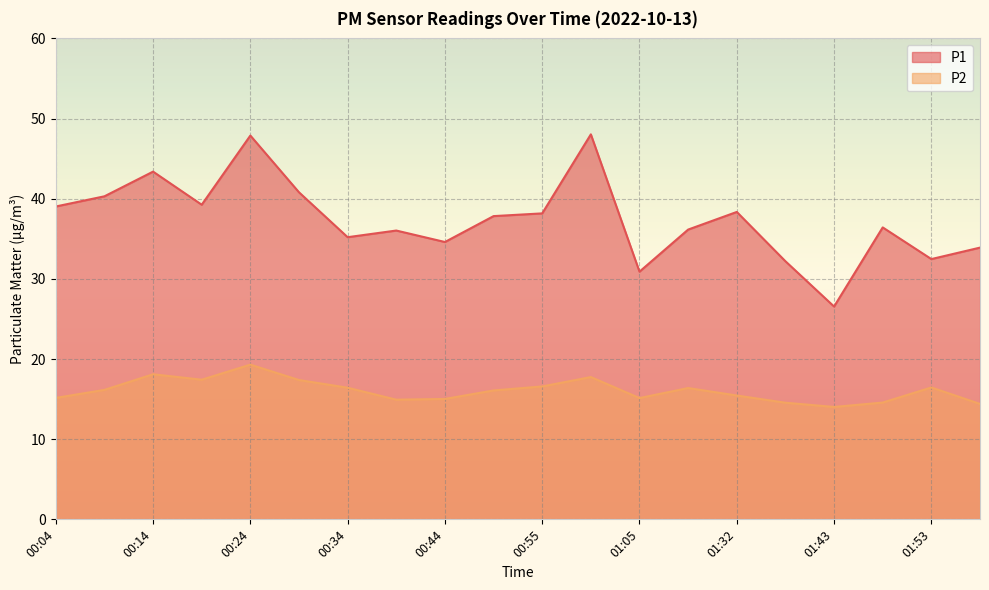

Reading left to right, what are all the values shown in this chart?

P1: 39.0	40.3	43.4	39.2	47.9	40.8	35.2	36.0	34.6	37.8	38.2	48.0	30.9	36.1	38.4	32.2	26.6	36.4	32.5	33.9
P2: 15.2	16.1	18.1	17.4	19.3	17.4	16.4	14.9	15.0	16.1	16.6	17.8	15.1	16.4	15.4	14.6	14.0	14.6	16.4	14.4